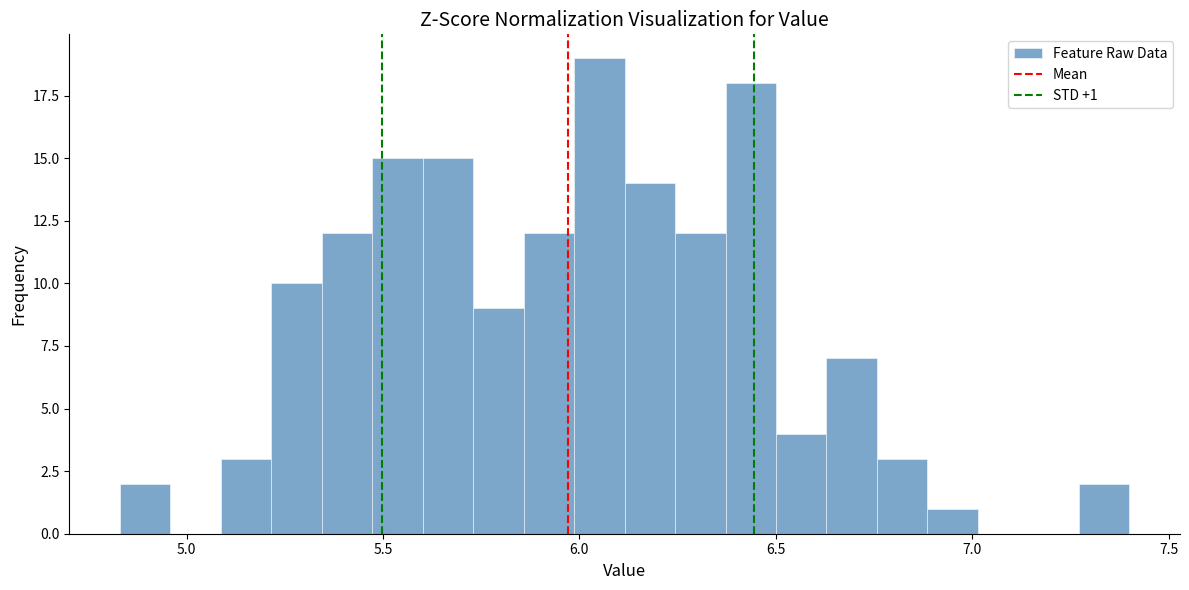

Around what value on the x-axis is the tallest bar? Give the approximate position of its centre, as read against the axis.

6.05